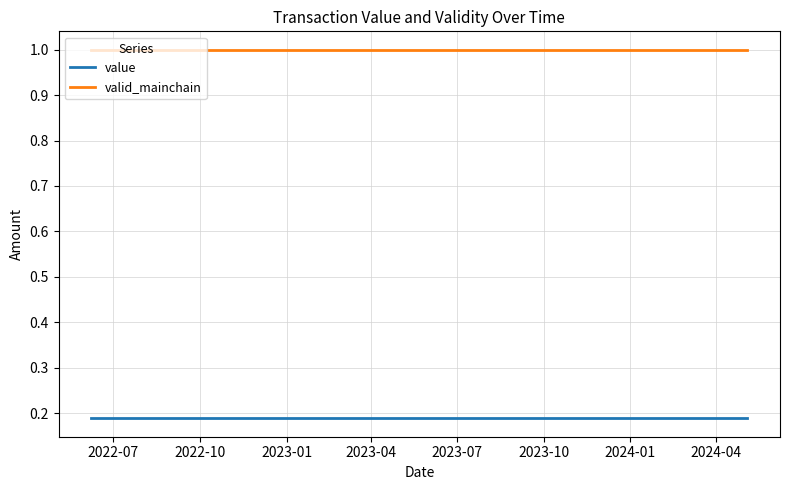

True or false: valid_mainchain and value intersect in this chart.

False